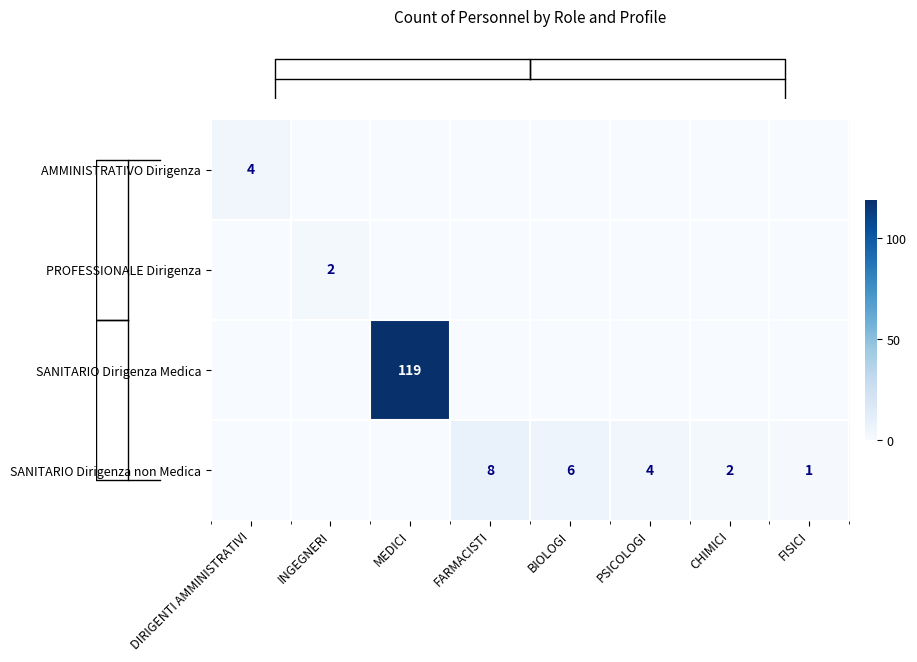

Which series has the largest total across all categories?

row_2